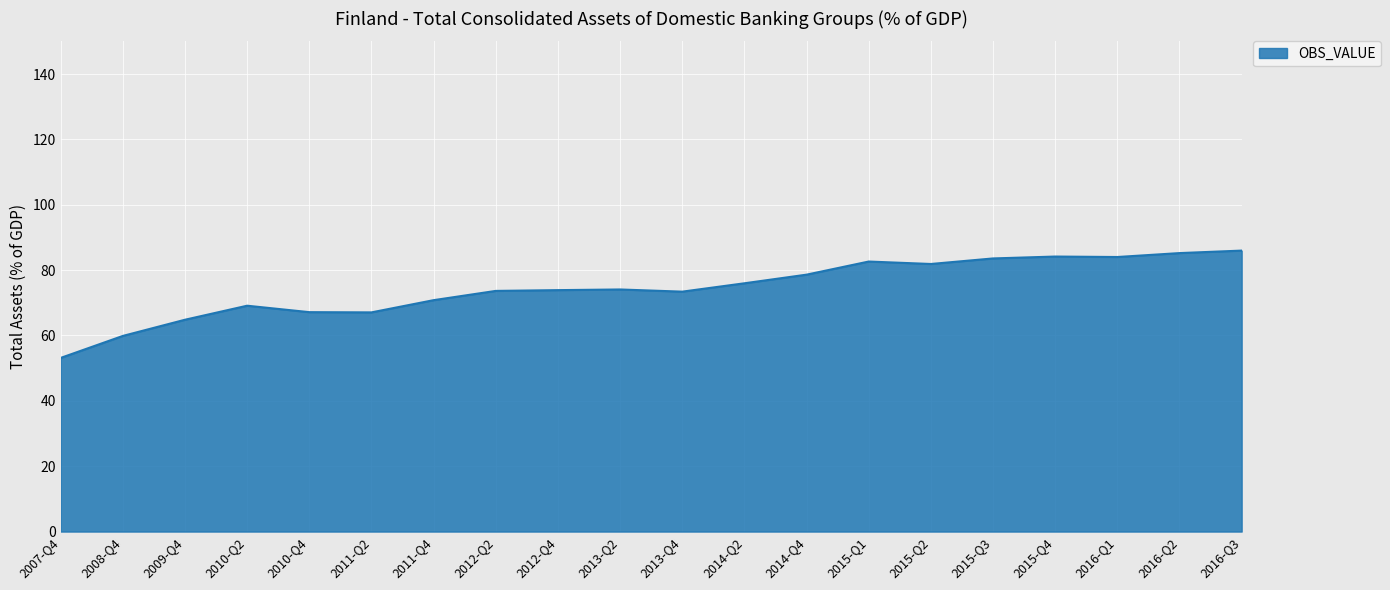

True or false: the data shows 17.4 at 2008-Q4.

False